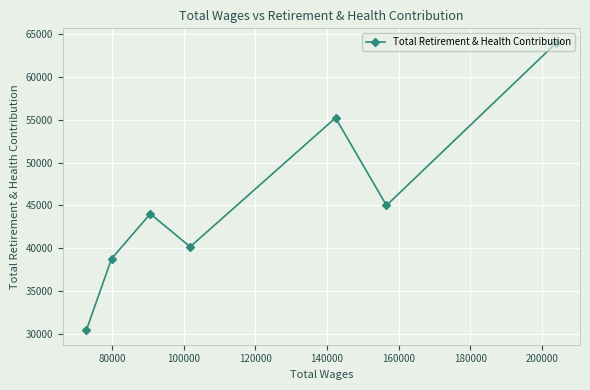

What is the greatest value displayed?

64000